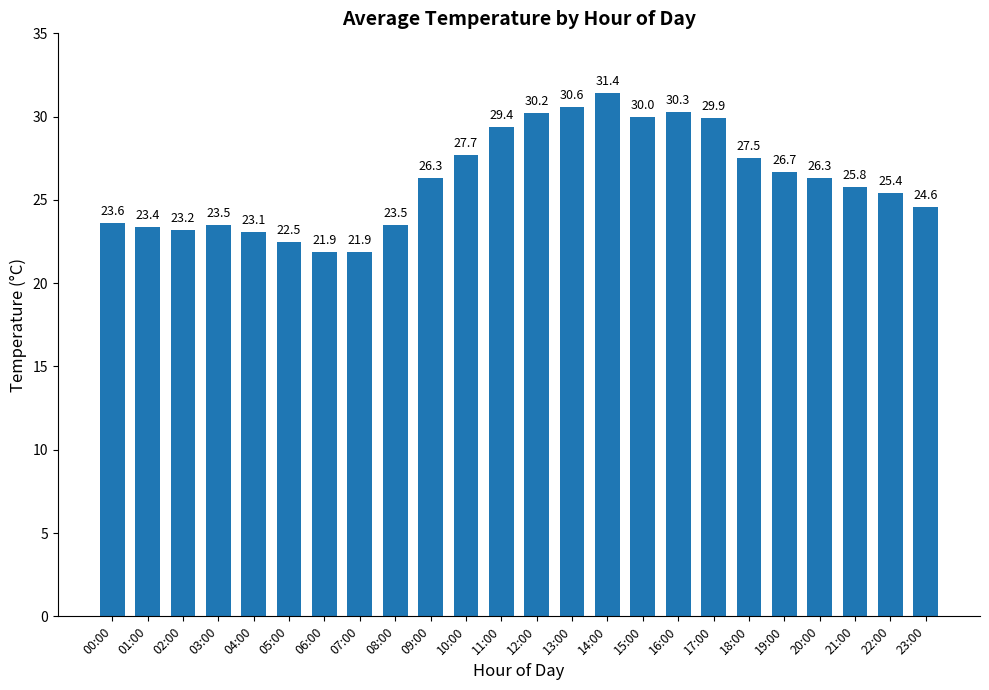

Where does the data first go above 26?

09:00